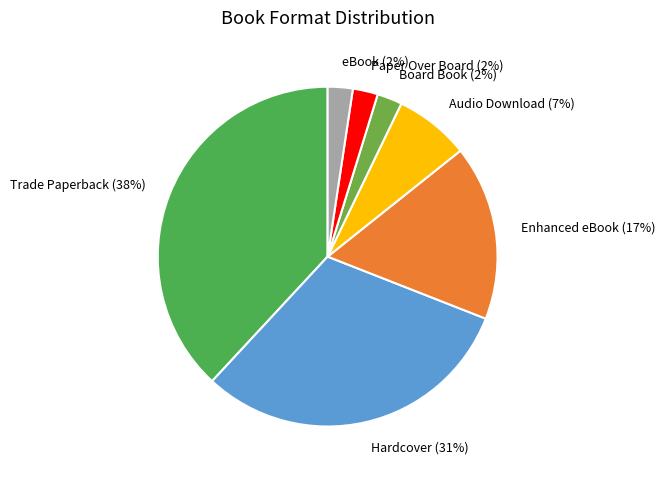

The Board Book slice represents 14% of the pie. True or false?

False